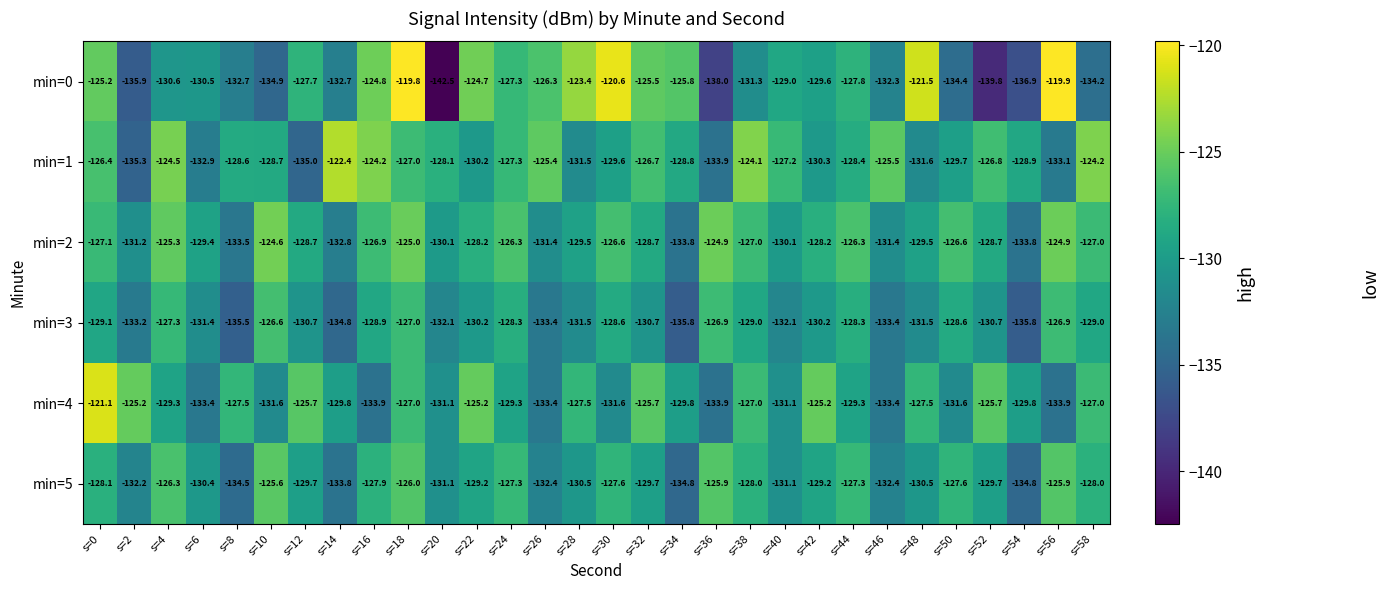

What is the difference between the min=1 values at s=50 and s=6?

3.2